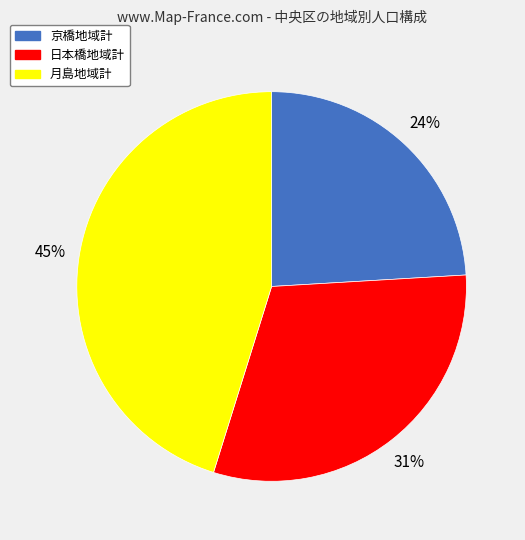

To the nearest percent, what is the difference between the largest and smallest slice percentages?

21%